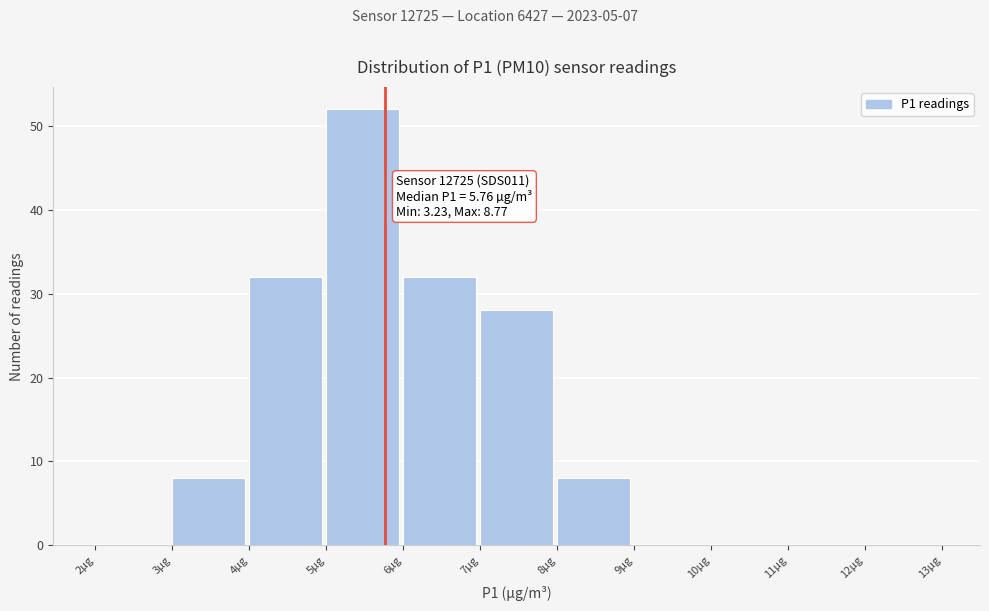

Over which range of the x-axis is the bar tallest?

5 to 6